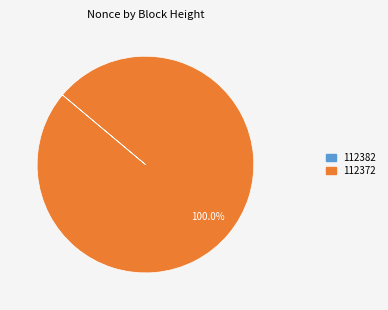

To the nearest percent, what is the average slice percentage?

50%